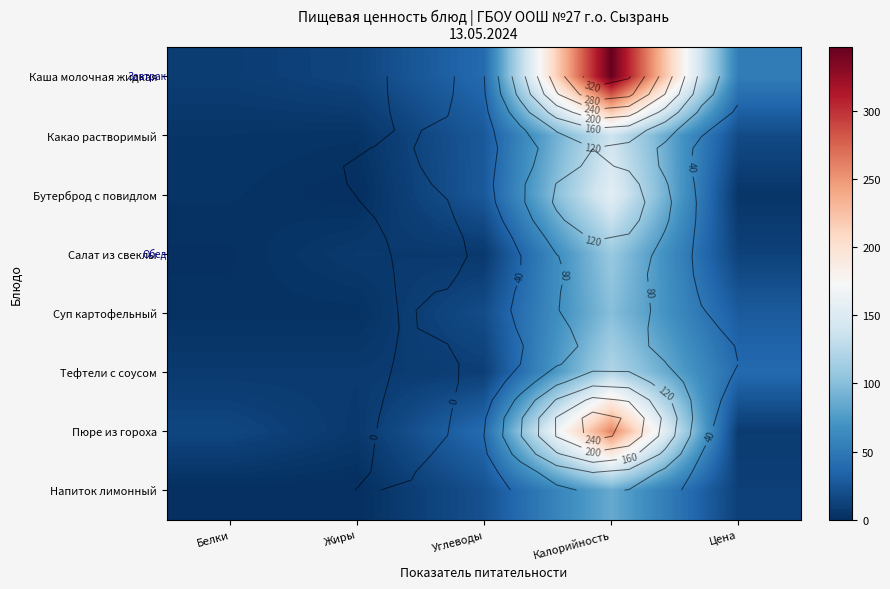

At which label does Напиток лимонный first exceed 11?

Углеводы